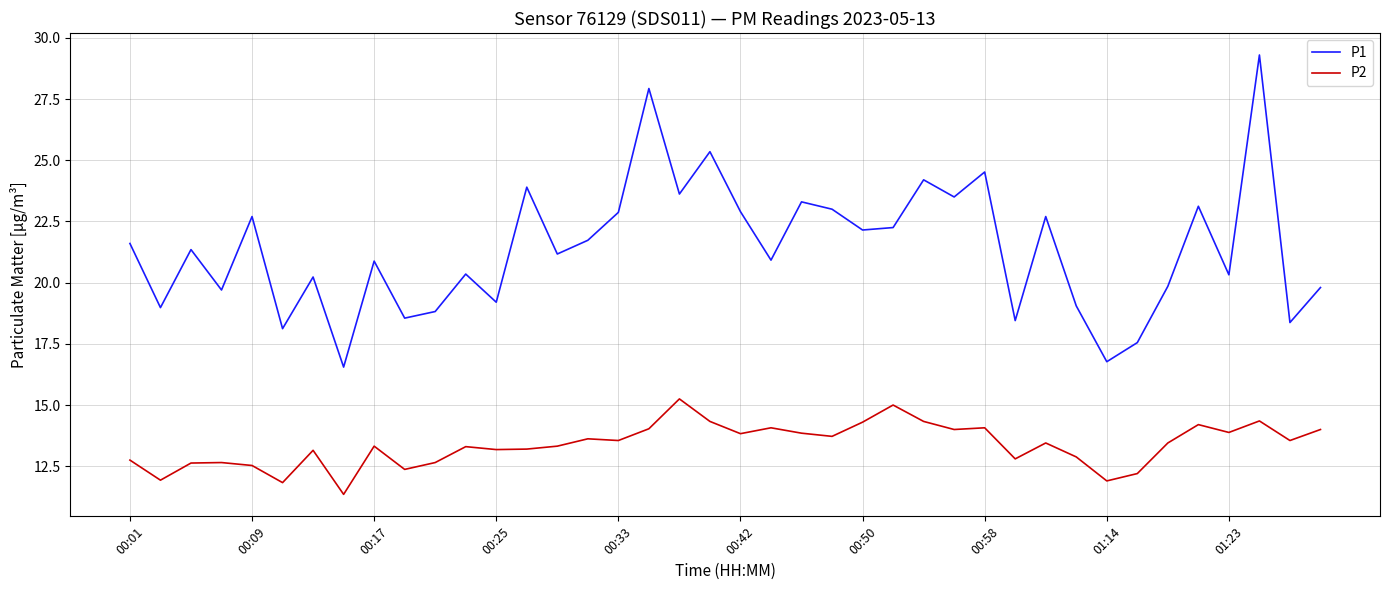

How many lines are shown in the chart?

2